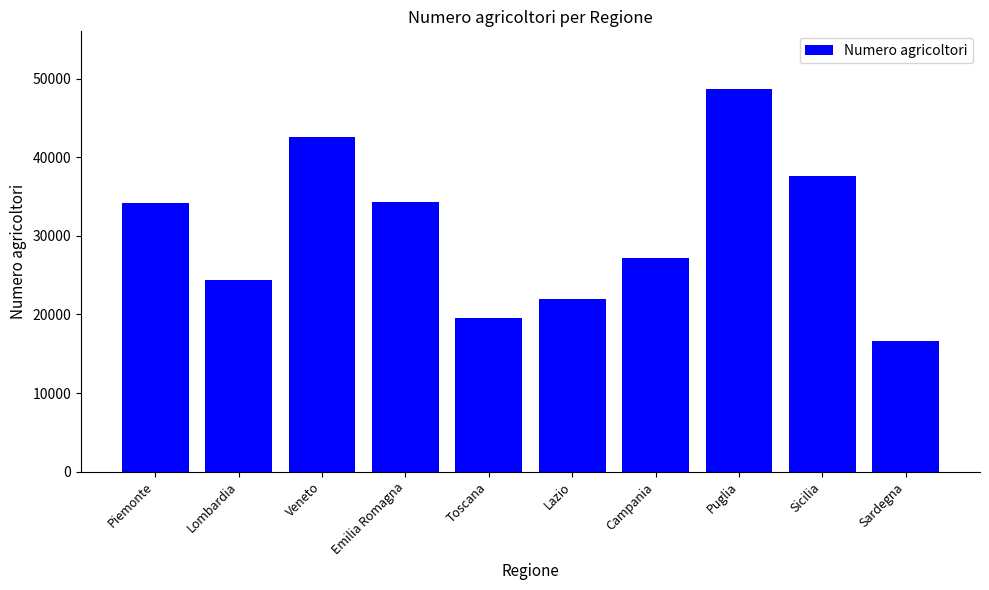

What is the value of the 10th bar from the left?

16637